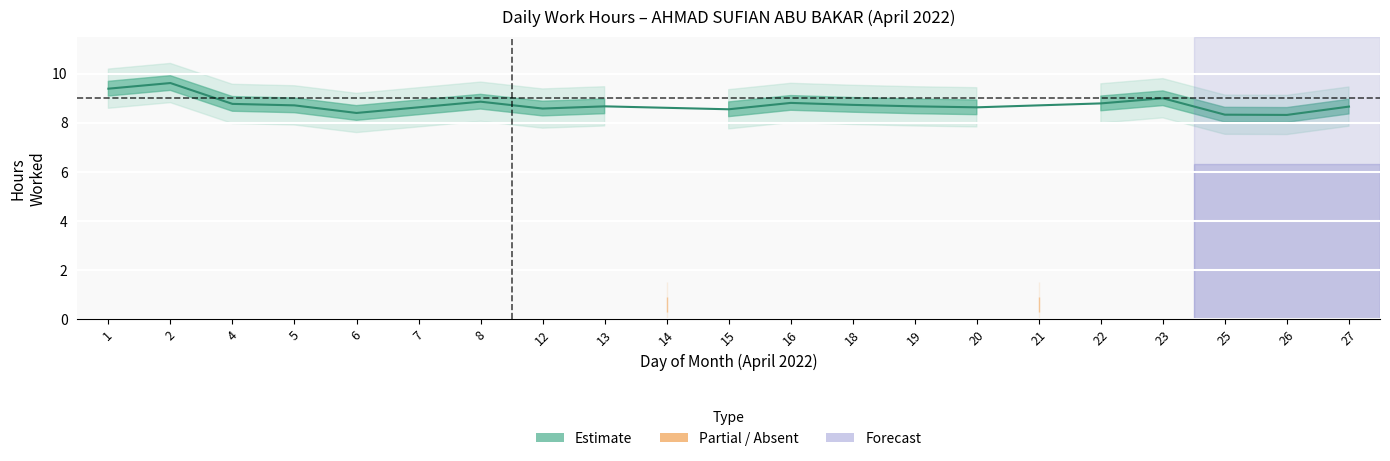

How many interior local valleys (lower than both neighbors) does the data have?

5